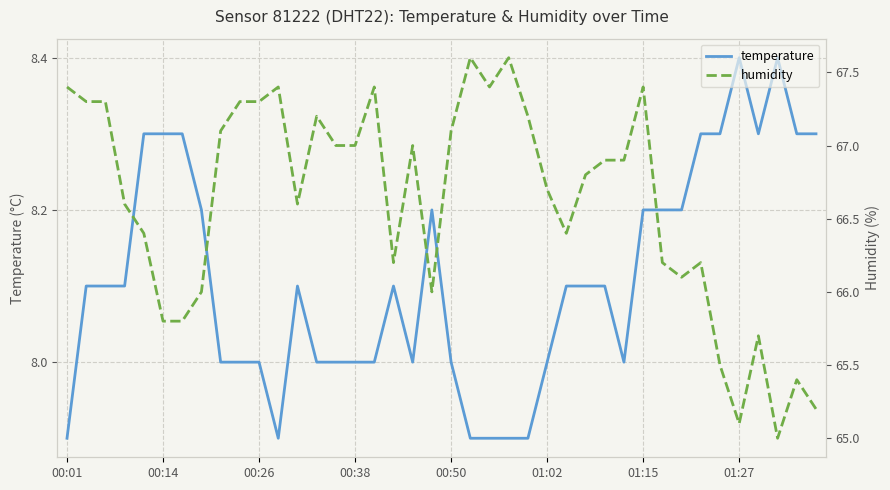

Where is the first local maximum for temperature?

12